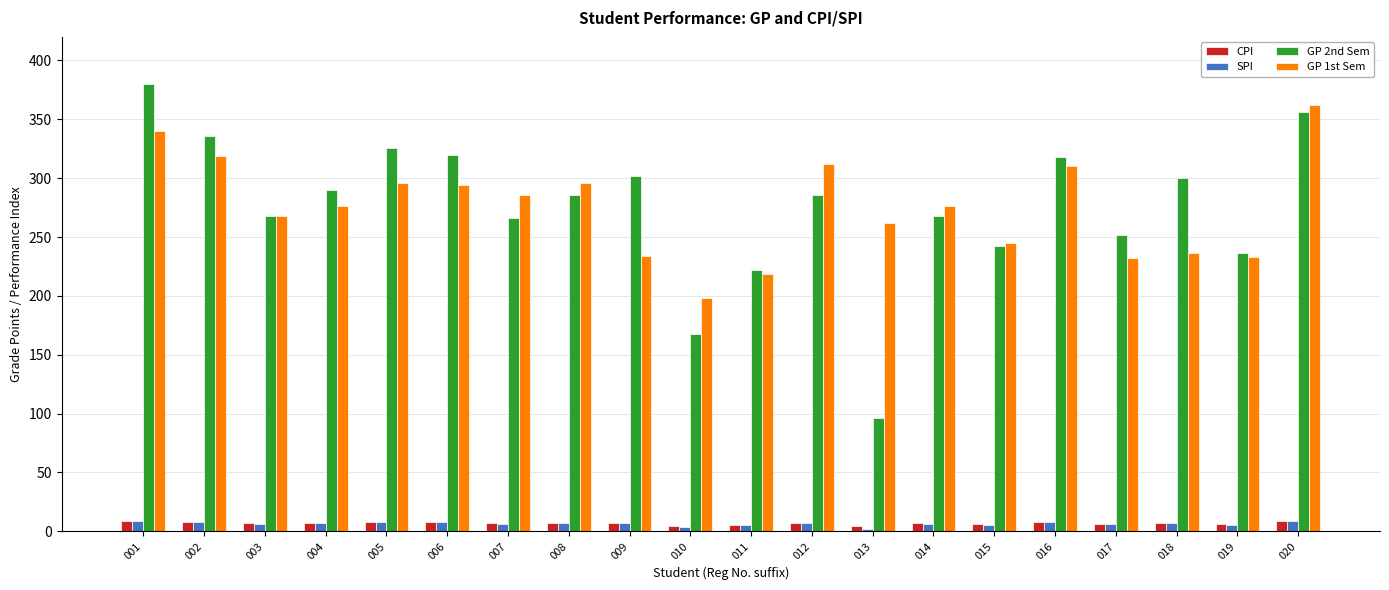

What is the sum of all GP 1st Sem values?

5494.0